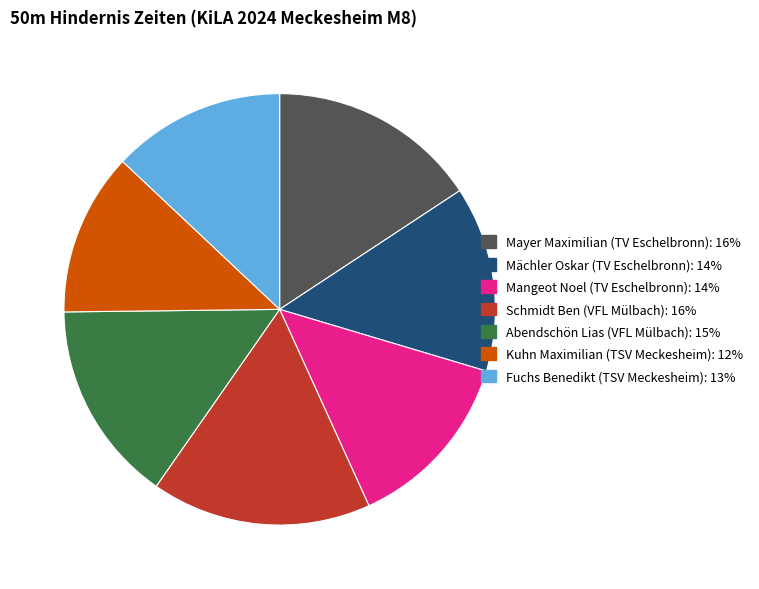

Is the sum of Abendschön Lias (VFL Mülbach) and Kuhn Maximilian (TSV Meckesheim) greater than half?

No